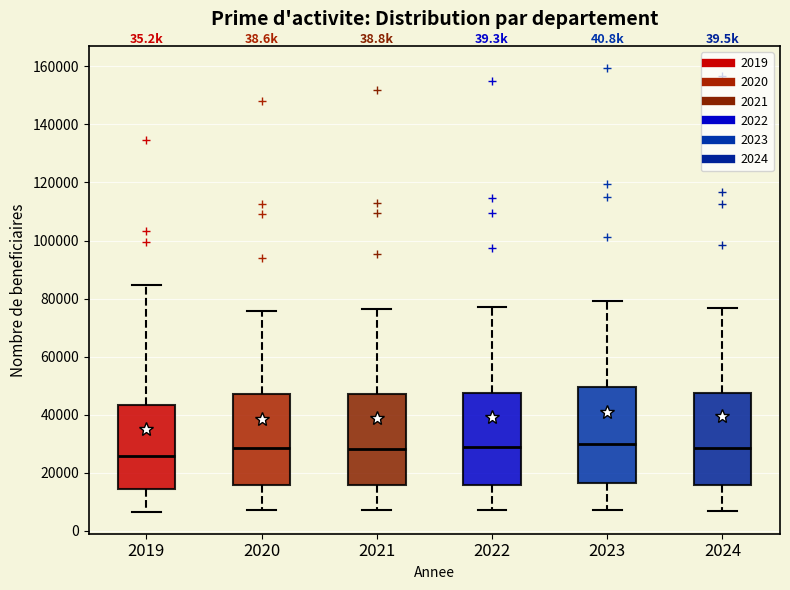

Where does the upper whisker of the box at x = 2022 end on the y-axis? The values are not printed on the chart, so give them approximately, as read against the axis.

78000